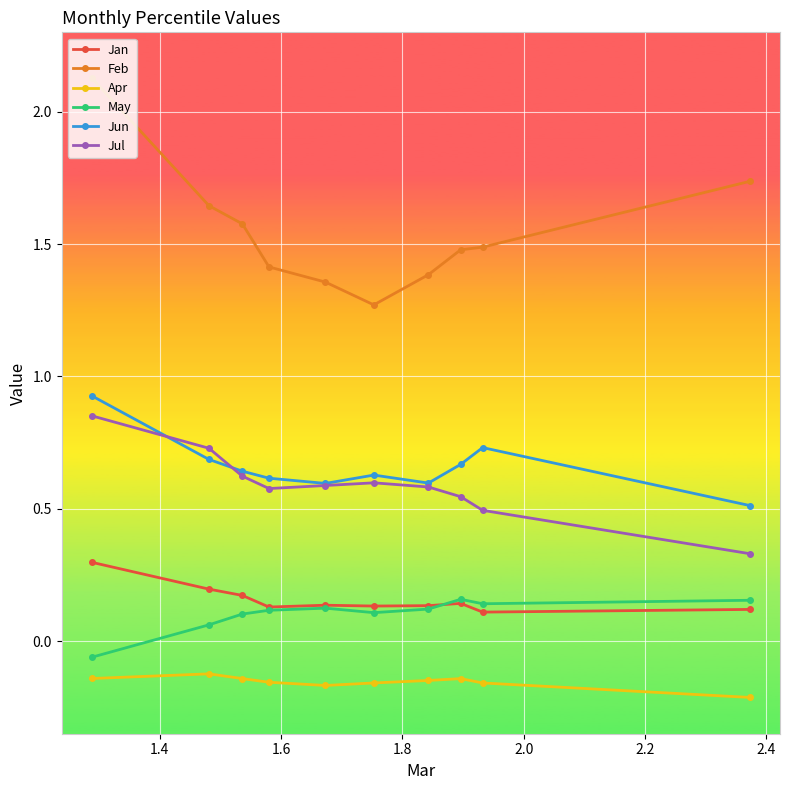

Which series has the largest total across all categories?

Feb